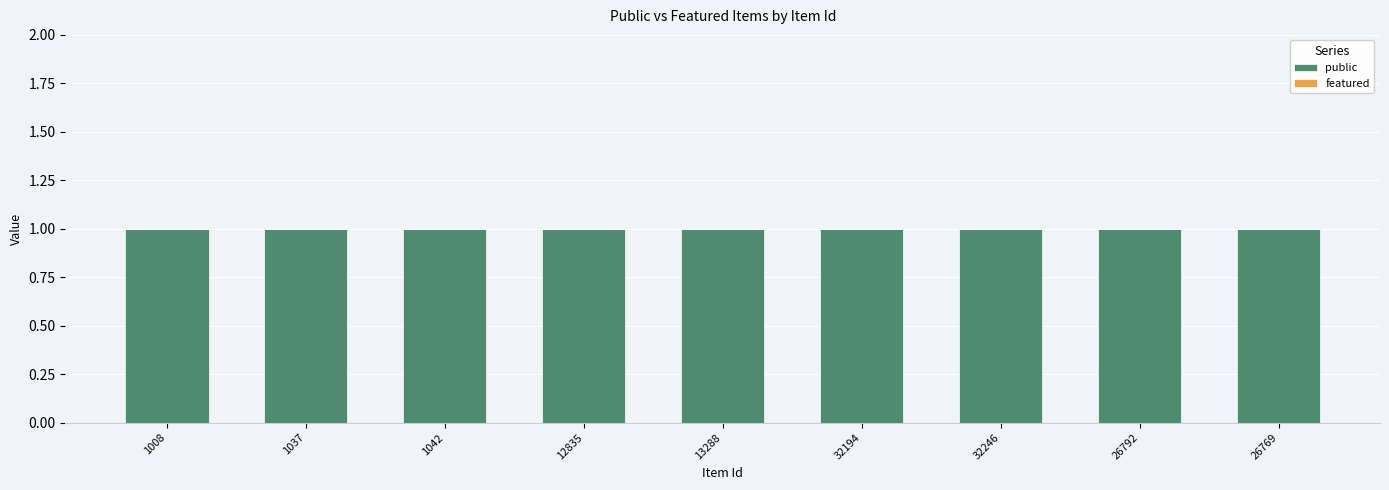

What is the value of the public bar at the 7th from the left?

1